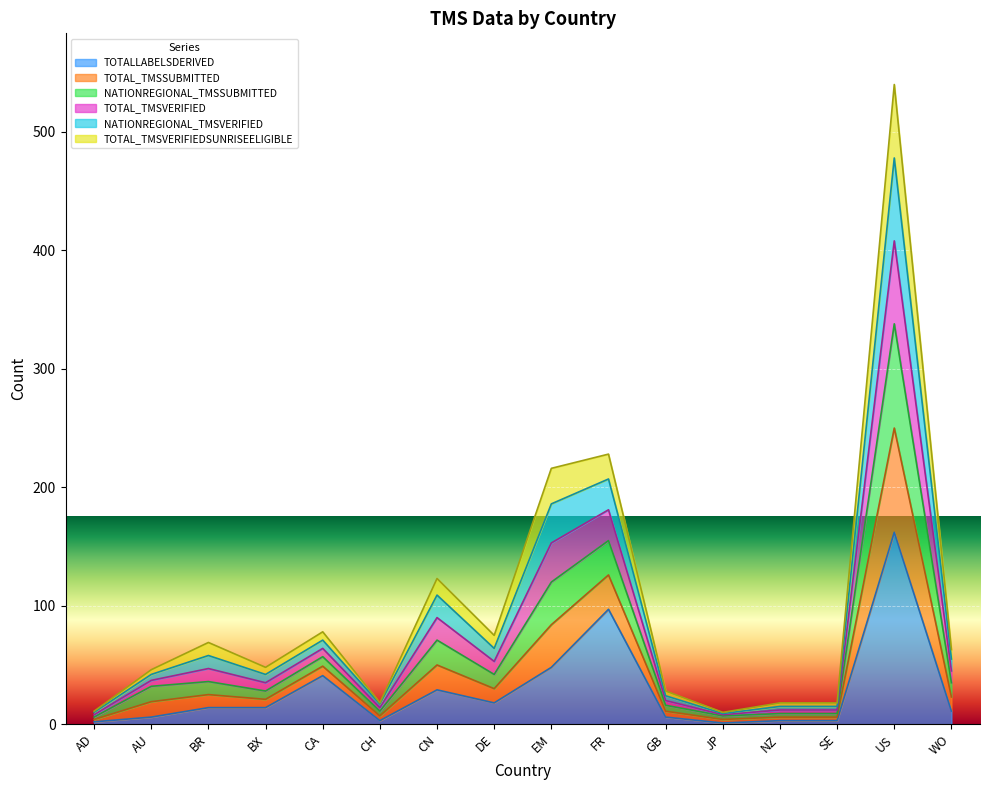

What value does the NATIONREGIONAL_TMSVERIFIED series have at JP?

7